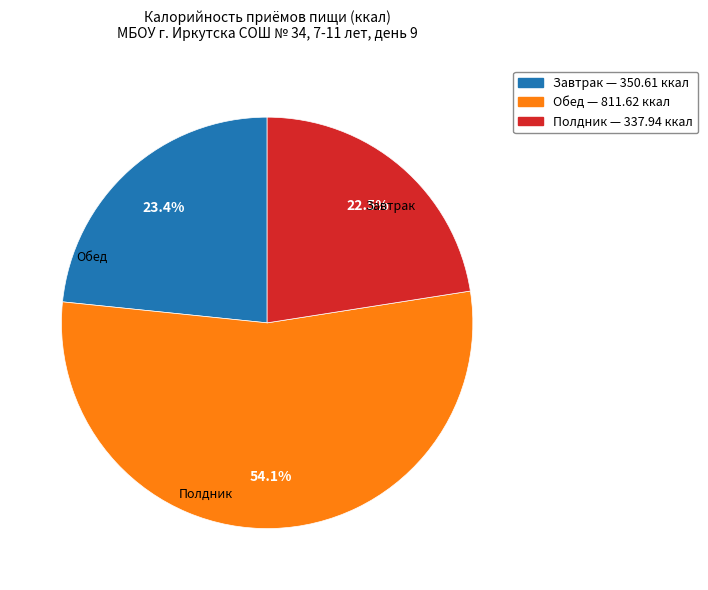

Which category has the biggest portion of the pie?

Обед